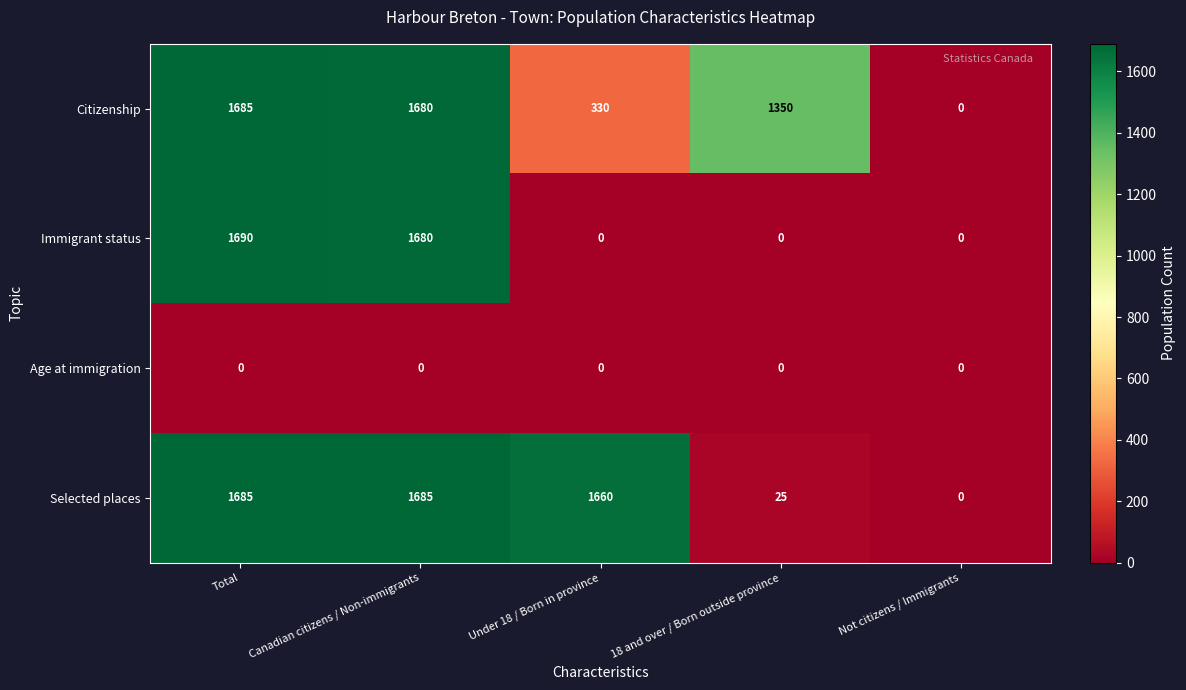

List the labels in order of Citizenship value, smallest first.

Not citizens / Immigrants, Under 18 / Born in province, 18 and over / Born outside province, Canadian citizens / Non-immigrants, Total